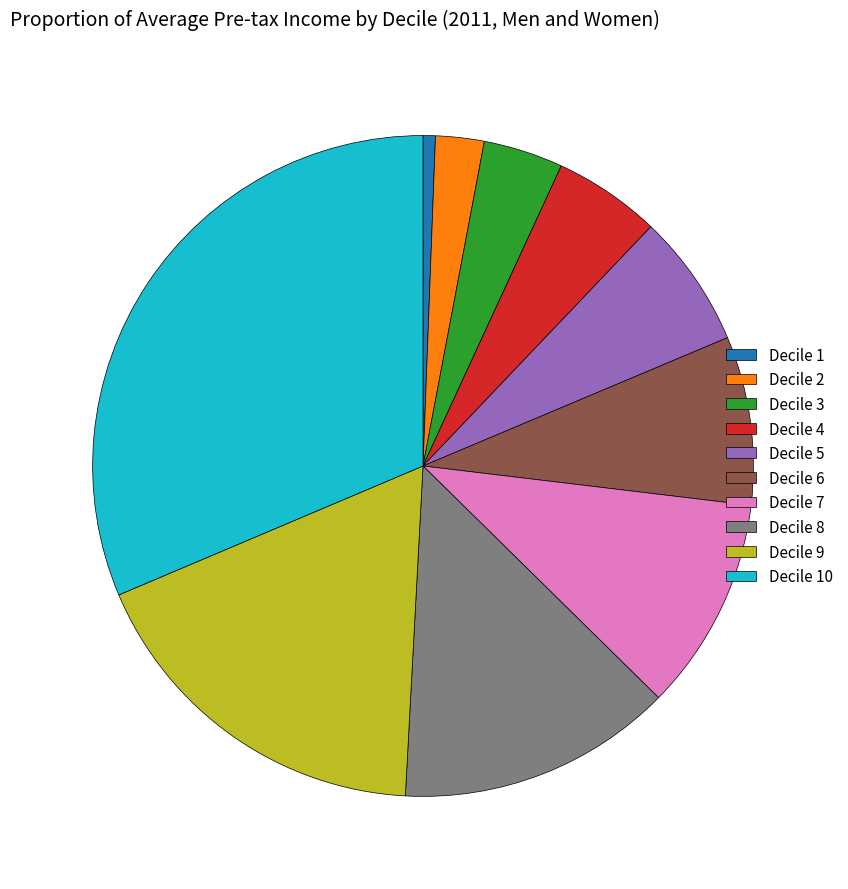

What is the ratio of the value at Decile 9 to the value at Decile 3?

4.6